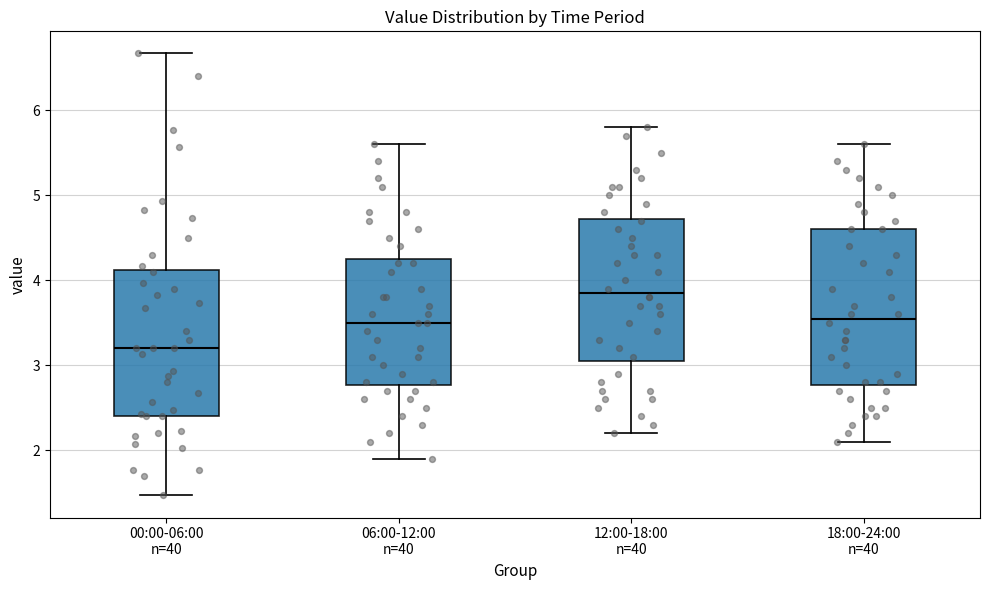

Reading left to right, transcribe this box plot: for each box, give where its median line is, the range the box spans, and where its two whiskers end, as read against the y-axis. The values are not printed on the chart, so give them approximately, as read against the axis.

00:00-06:00 n=40: median 3.2, box 2.4 to 4.1, whiskers 1.5 to 6.7
06:00-12:00 n=40: median 3.5, box 2.8 to 4.3, whiskers 1.9 to 5.6
12:00-18:00 n=40: median 3.9, box 3.1 to 4.7, whiskers 2.2 to 5.8
18:00-24:00 n=40: median 3.6, box 2.8 to 4.6, whiskers 2.1 to 5.6